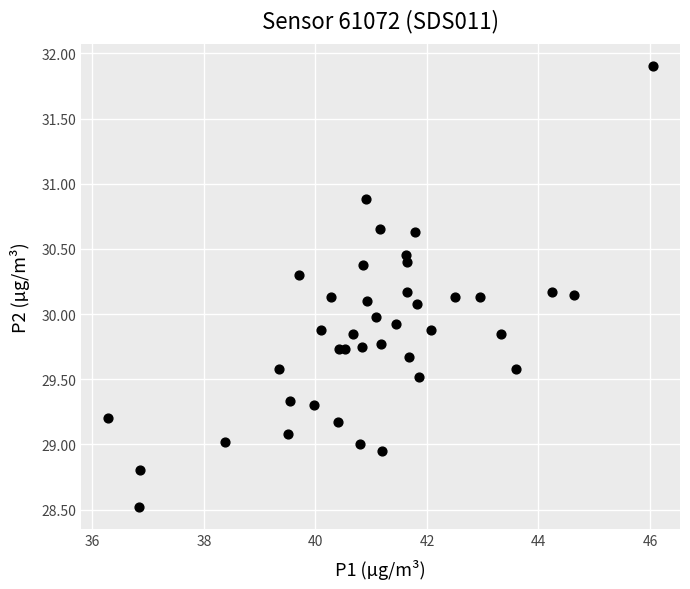

What is the range of X values (max minus min)?

9.8